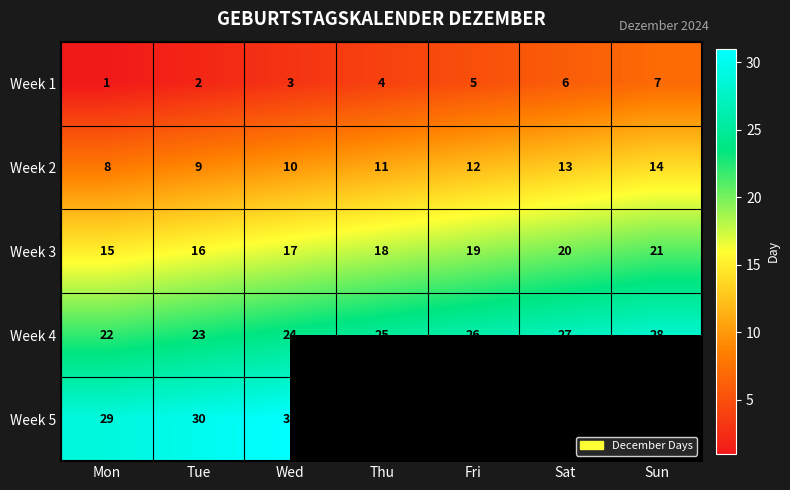

Where is Week 4 nearest to the value 25?

Thu